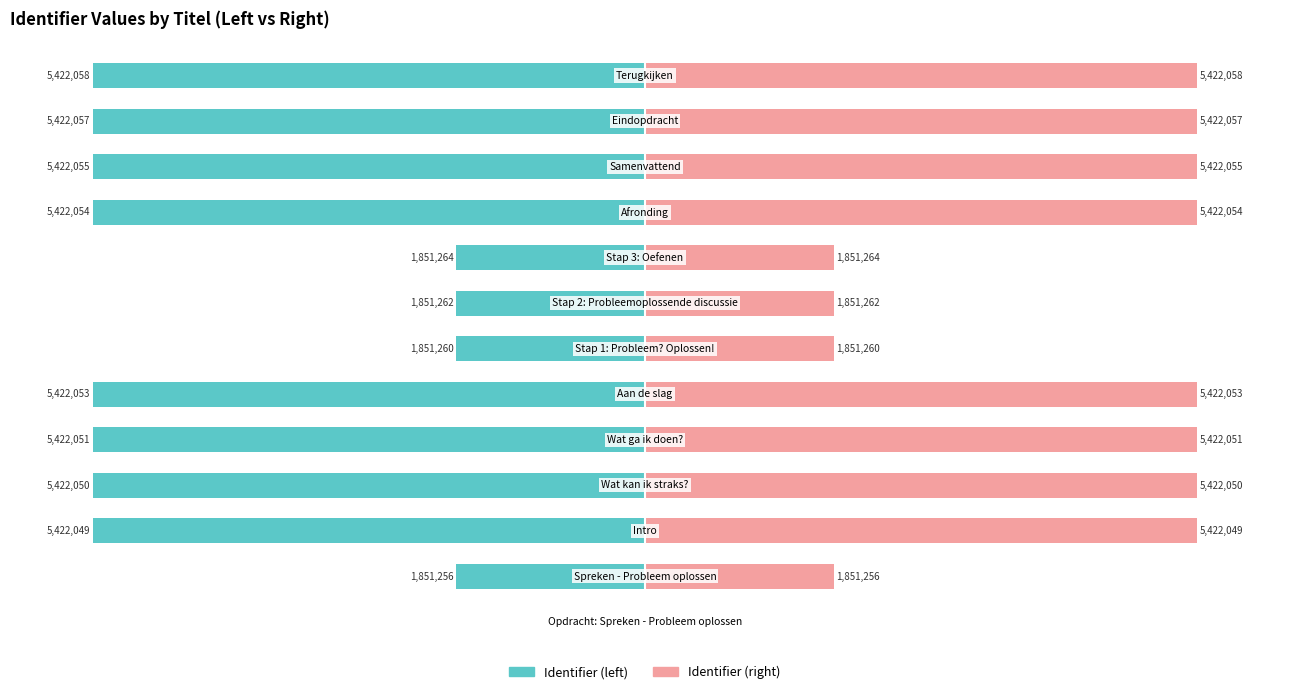

At 0, list the series in order from smallest to largest.

Identifier (left), Identifier (right)